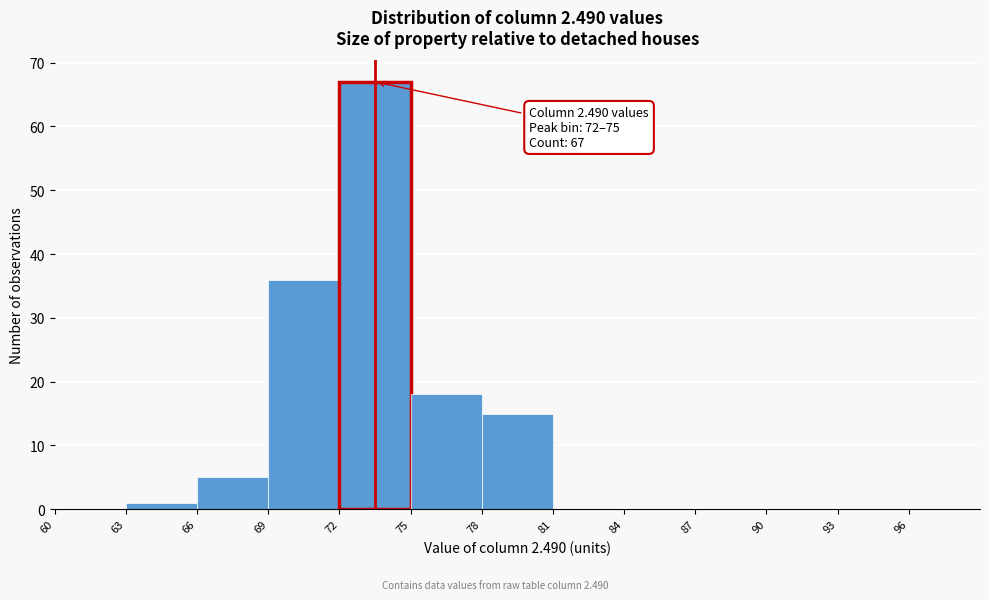

Which range on the x-axis has the tallest bar?

72 to 75